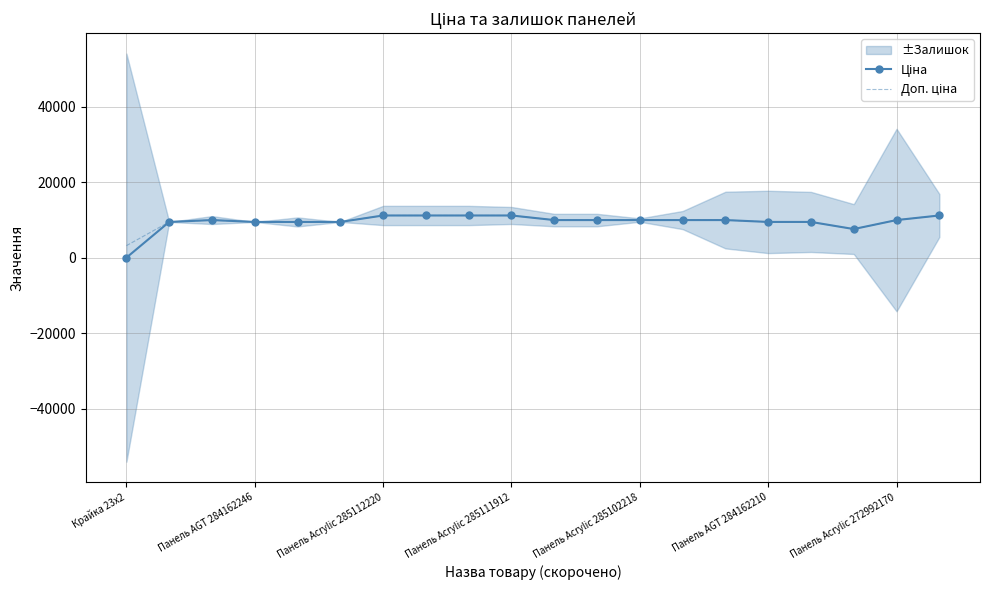

The Ціна series shows 9975.0 at 13. True or false?

True